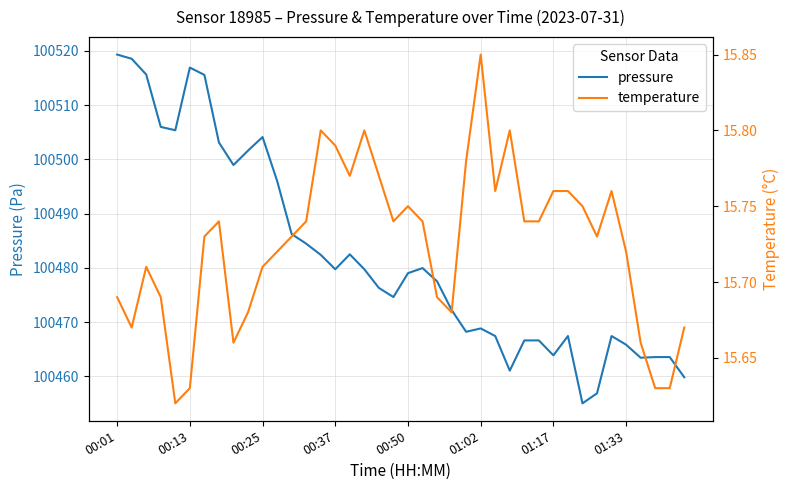

True or false: temperature and pressure cross at least once.

False